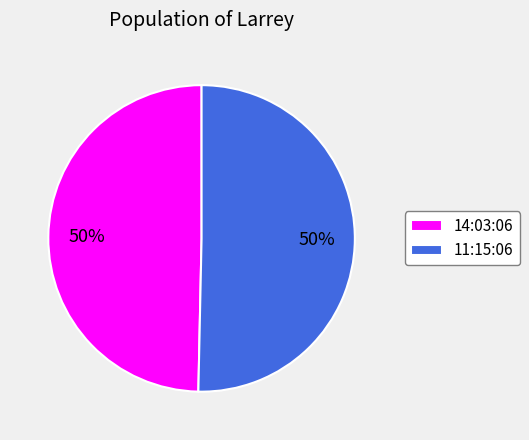

Is it true that 11:15:06 is 50% of the pie?

True